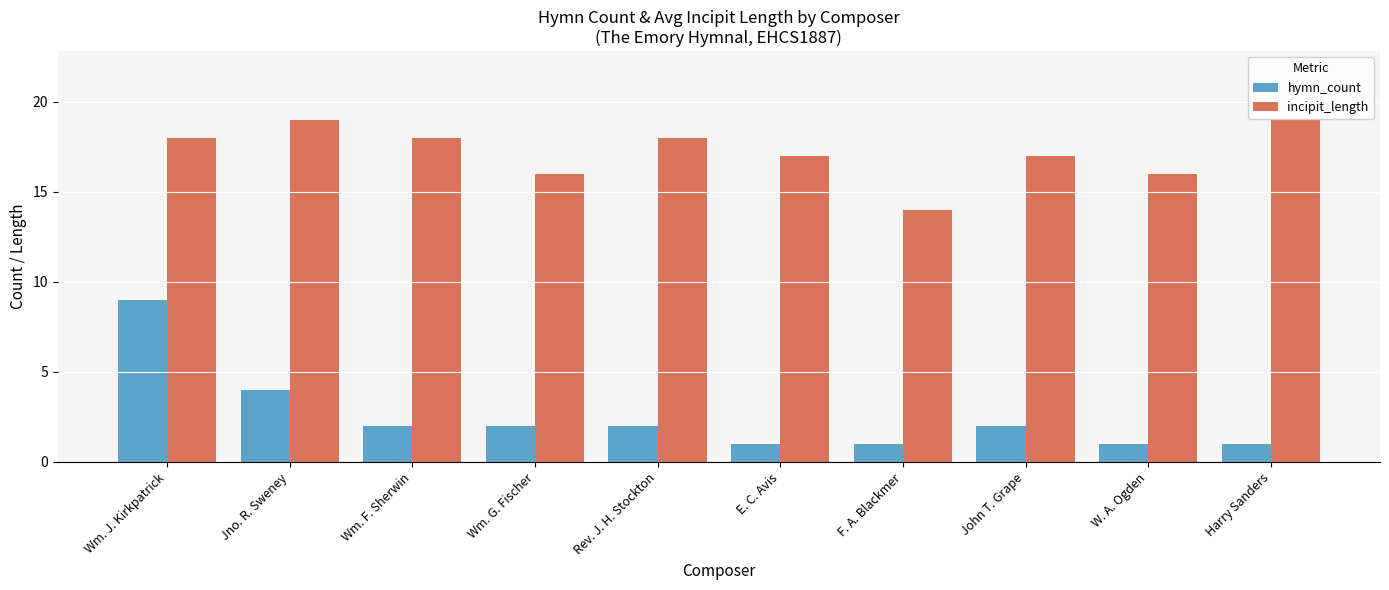

What is the total value across all series at Wm. G. Fischer?

18